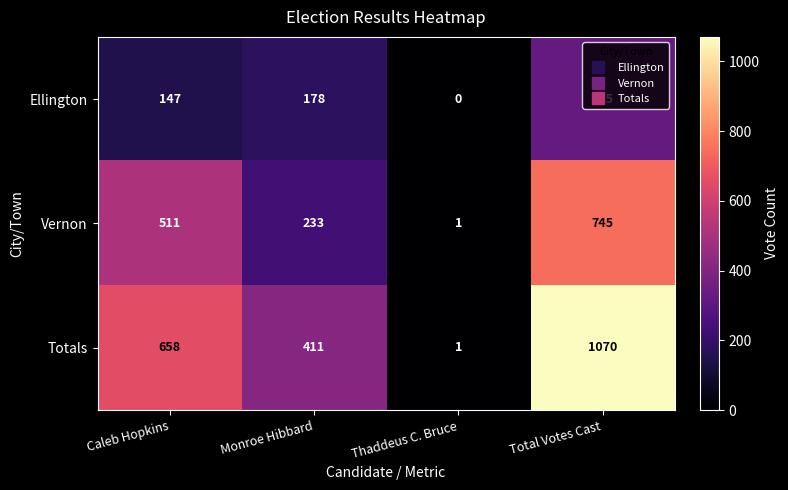

Rank the series by their average value, from highest to lowest.

Totals, Vernon, Ellington